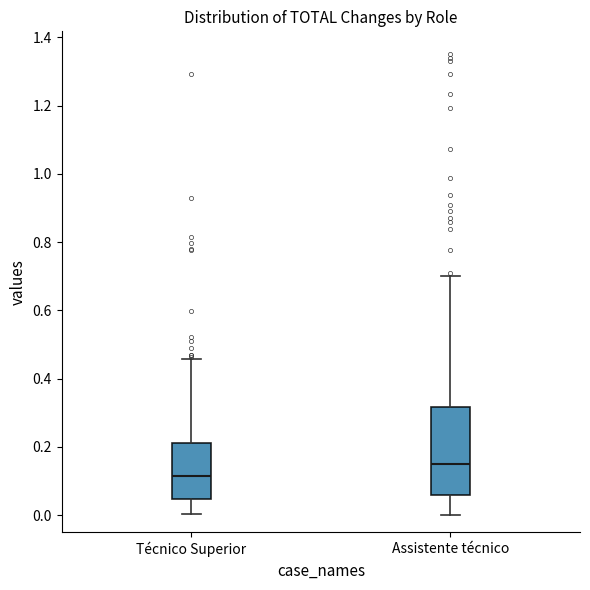

Reading left to right, transcribe this box plot: for each box, give where its median line is, the range the box spans, and where its two whiskers end, as read against the y-axis. The values are not printed on the chart, so give them approximately, as read against the axis.

Técnico Superior: median 0.12, box 0.04 to 0.22, whiskers 0.00 to 0.46
Assistente técnico: median 0.16, box 0.06 to 0.32, whiskers 0.00 to 0.70